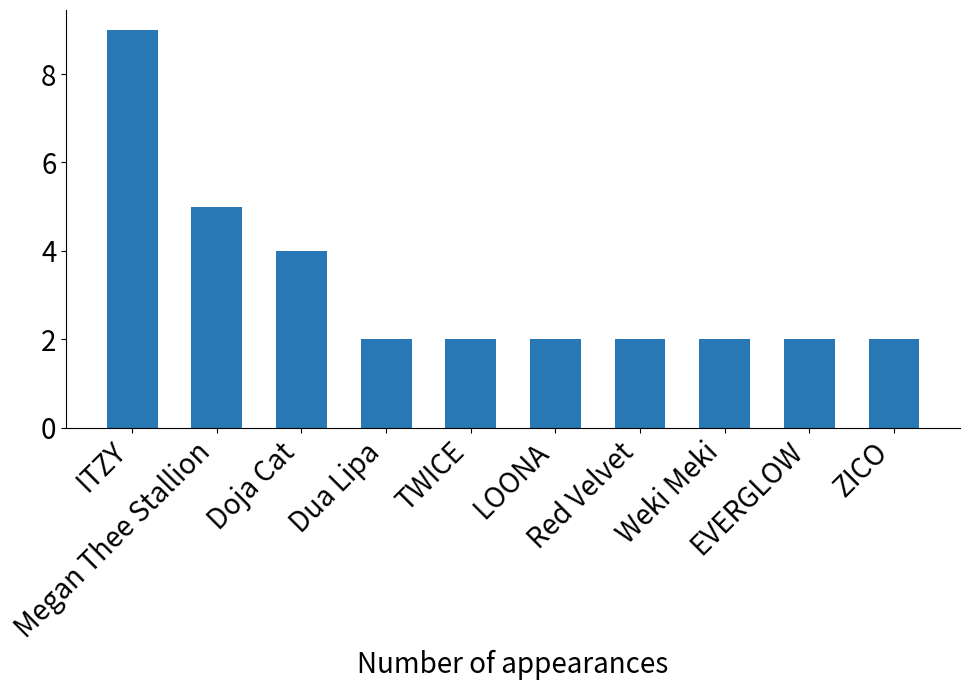

Between Doja Cat and ZICO, which is larger?

Doja Cat